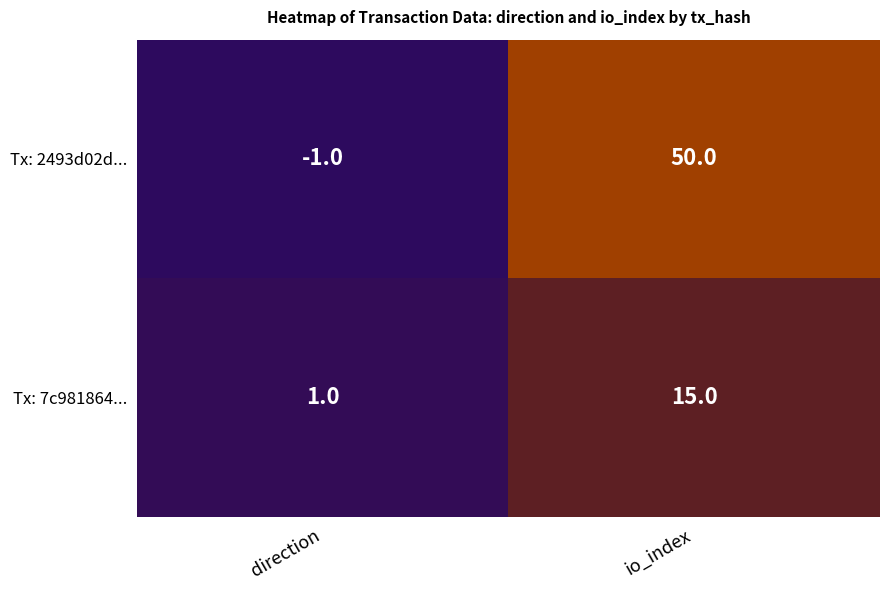

List the series in order of their peak value, lowest first.

Tx: 7c981864..., Tx: 2493d02d...